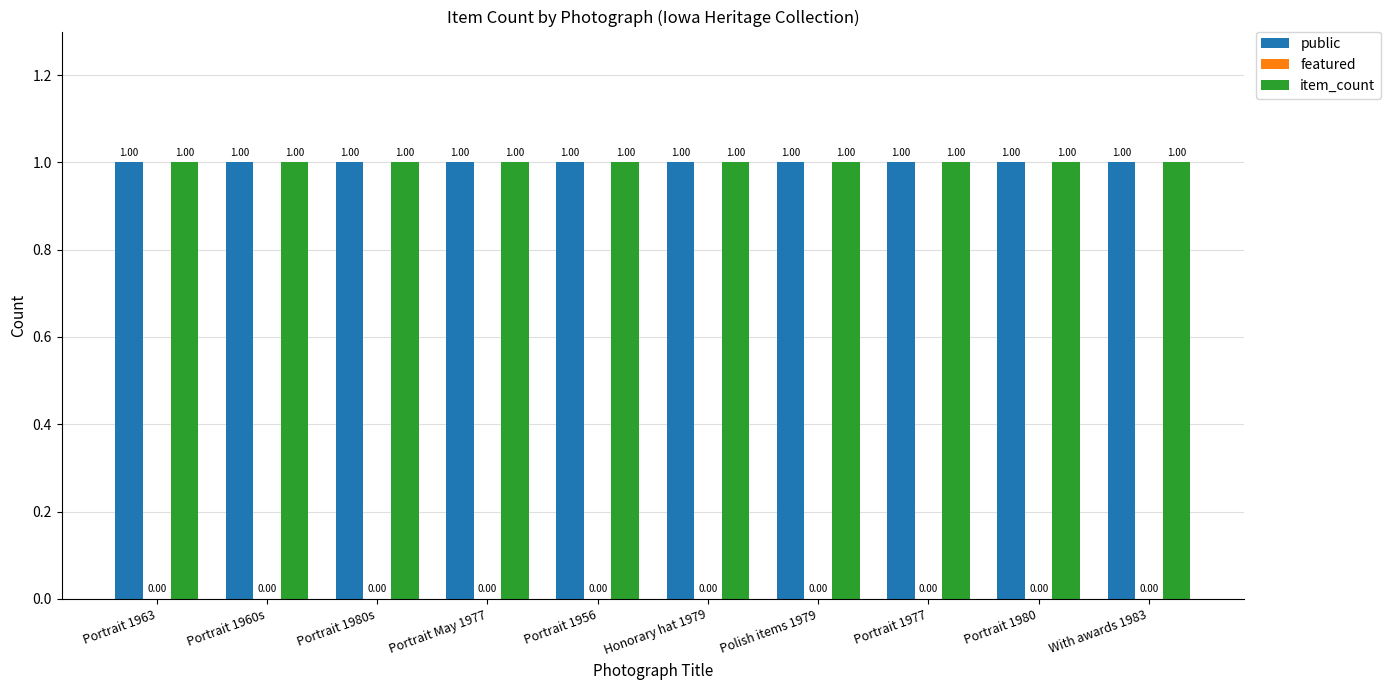

How many categories are shown in the chart?

10